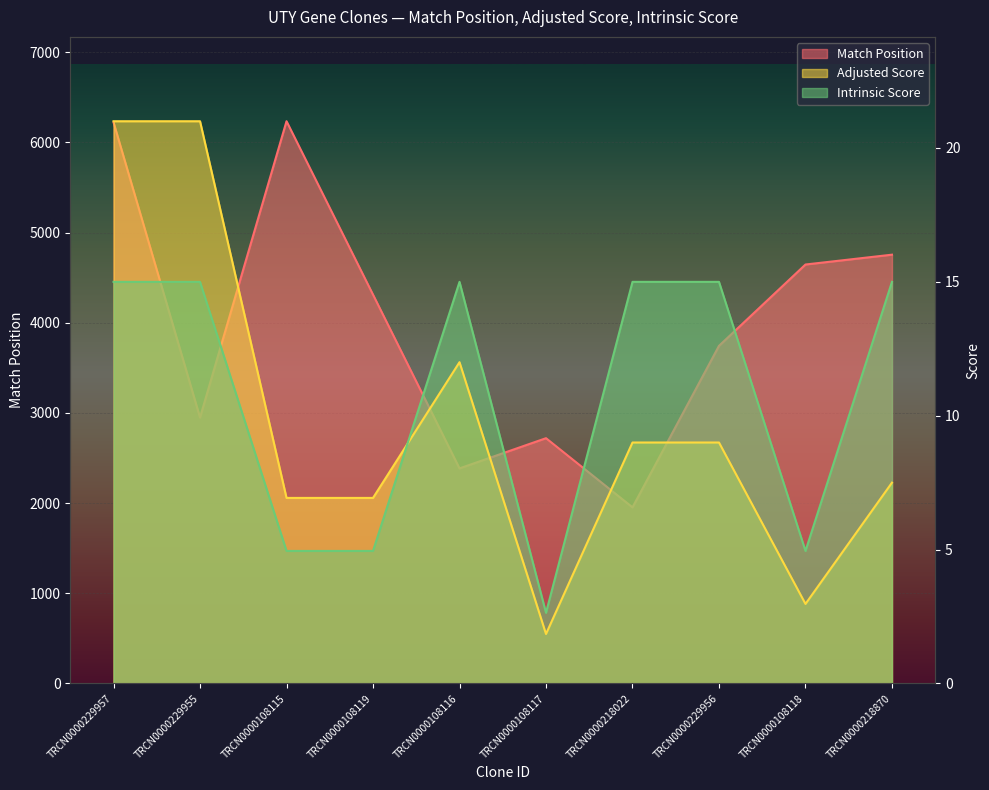

Reading left to right, extract all data points from this chart.

Match Position: TRCN0000229957=6223.0	TRCN0000229955=2949.0	TRCN0000108115=6235.0	TRCN0000108119=4312.0	TRCN0000108116=2385.0	TRCN0000108117=2720.0	TRCN0000218022=1953.0	TRCN0000229956=3744.0	TRCN0000108118=4646.0	TRCN0000218870=4755.0
Adjusted Score: TRCN0000229957=21.0	TRCN0000229955=21.0	TRCN0000108115=6.9	TRCN0000108119=6.9	TRCN0000108116=12.0	TRCN0000108117=1.8	TRCN0000218022=9.0	TRCN0000229956=9.0	TRCN0000108118=3.0	TRCN0000218870=7.5
Intrinsic Score: TRCN0000229957=15.0	TRCN0000229955=15.0	TRCN0000108115=5.0	TRCN0000108119=5.0	TRCN0000108116=15.0	TRCN0000108117=2.6	TRCN0000218022=15.0	TRCN0000229956=15.0	TRCN0000108118=5.0	TRCN0000218870=15.0